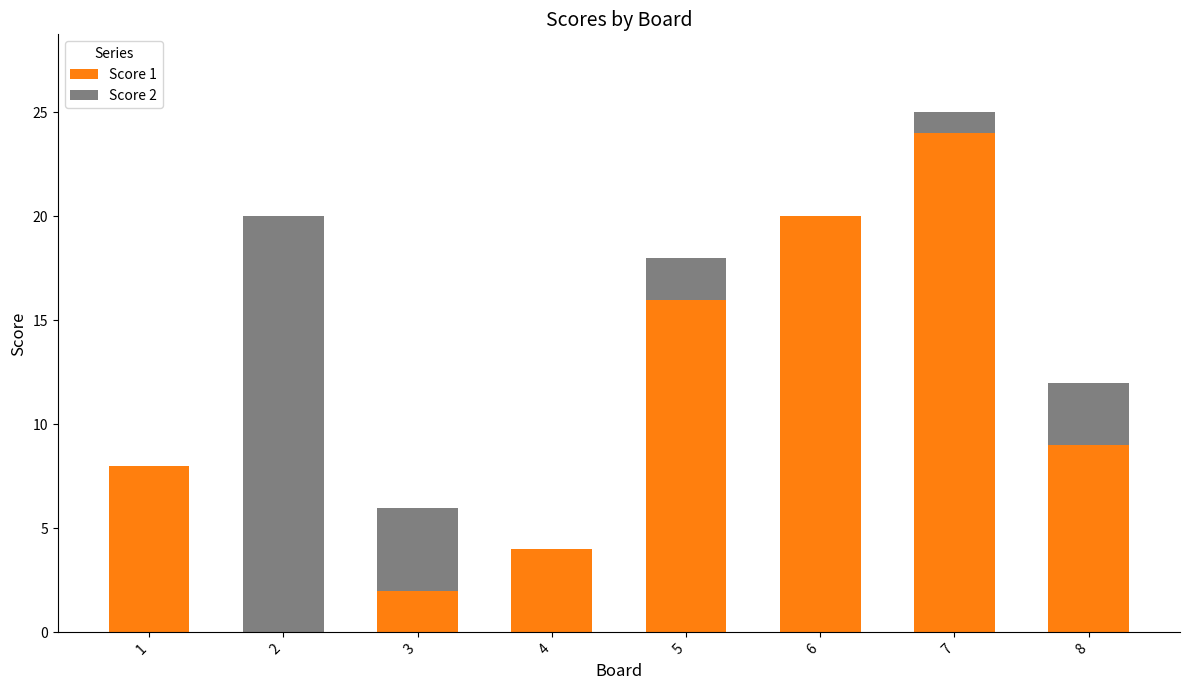

At which category is the sum across all series the highest?

7